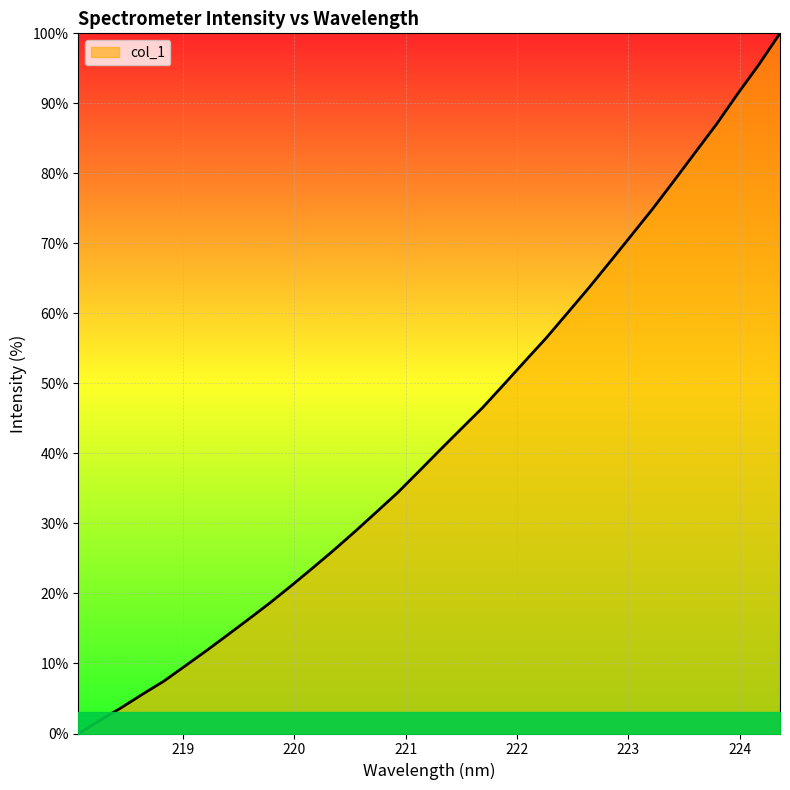

What is the maximum value shown in the chart?

100.0